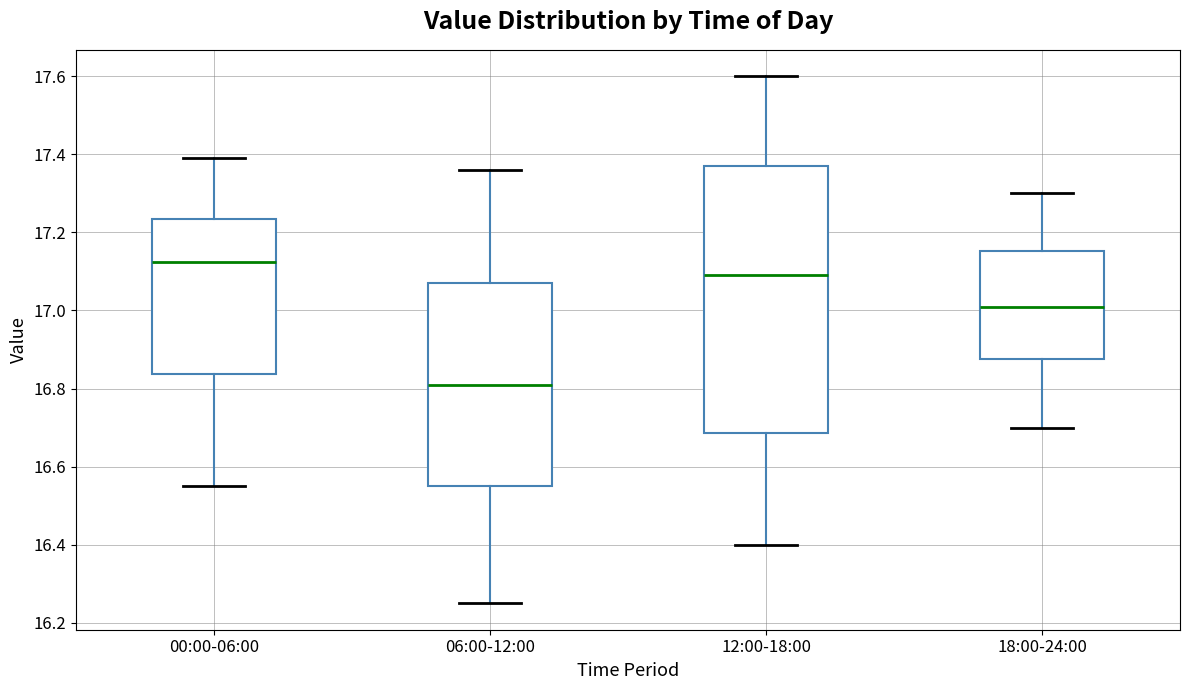

Where is the lower edge of the box for 18:00-24:00 on the y-axis? The values are not printed on the chart, so give them approximately, as read against the axis.

16.88